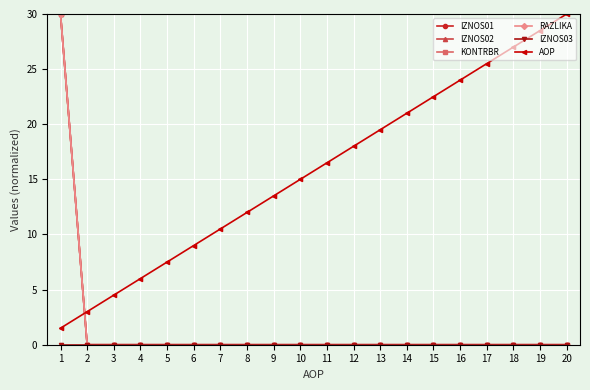

Is this an area chart (filled region under the line)?

No